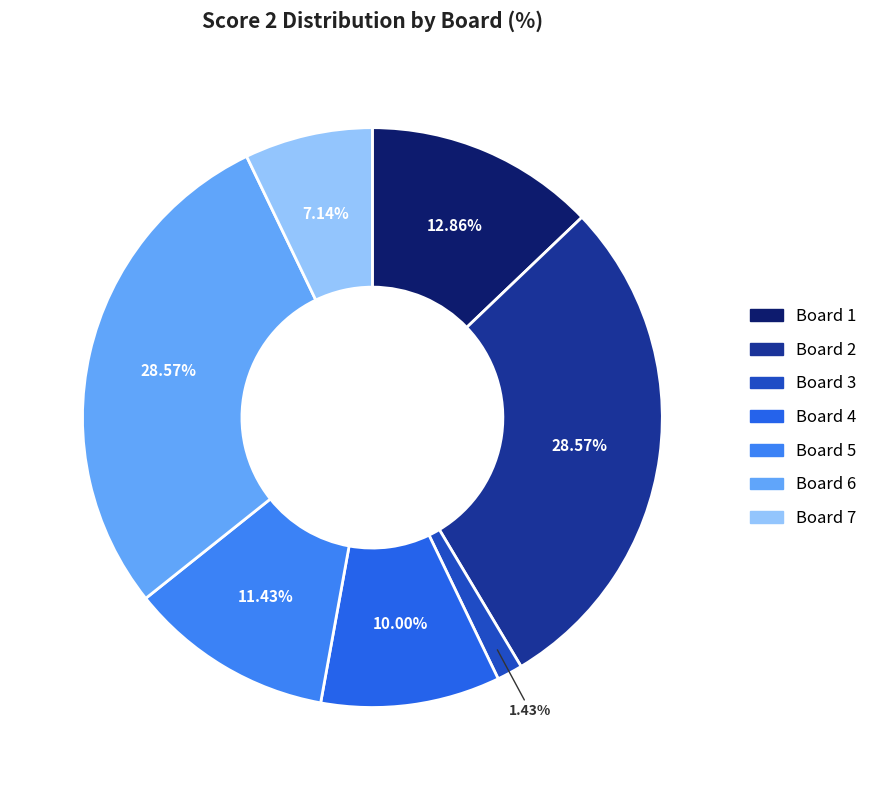

To the nearest percent, what is the difference between the largest and smallest slice percentages?

27%